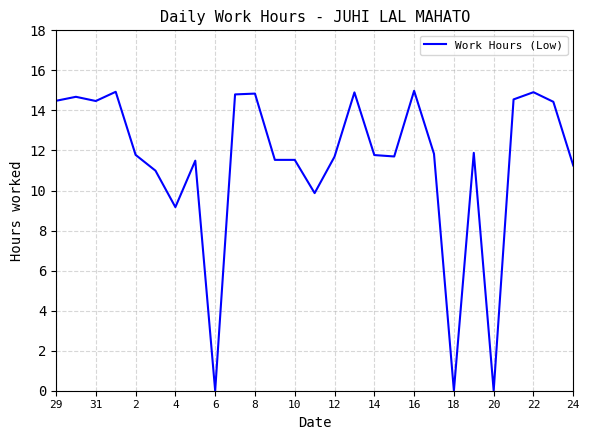

What is the difference between the maximum and minimum values?

15.0